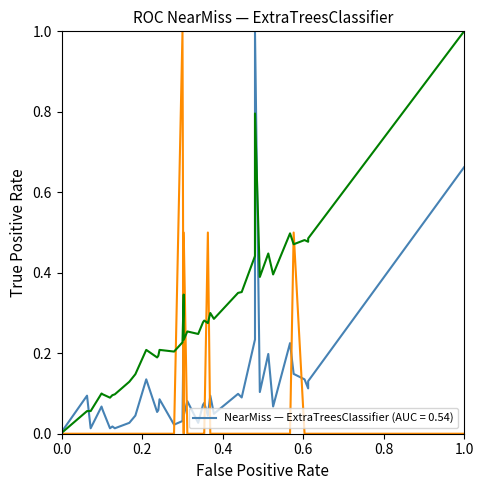

True or false: Total Votes Cast and All Others cross at least once.

True